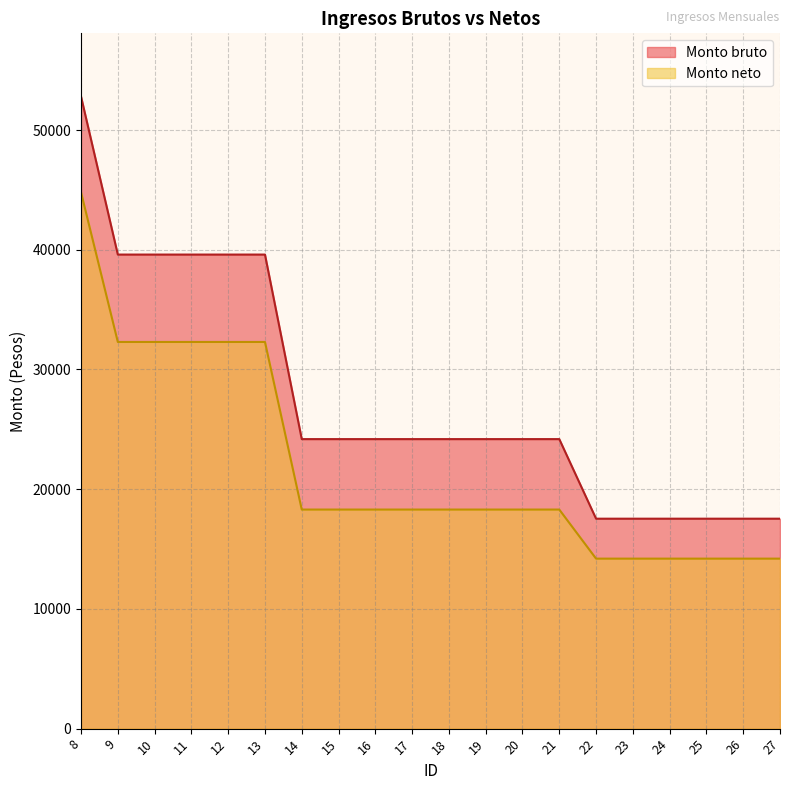

Is the value of Monto neto at 25 greater than the value of Monto bruto at 27?

No